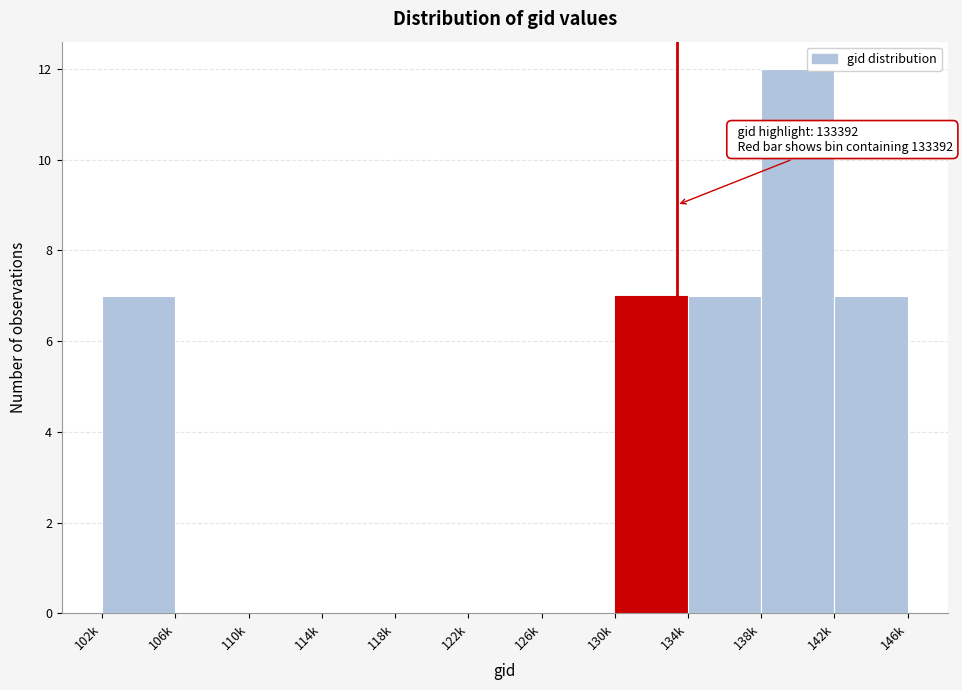

Reading right to left, transcribe all the data shown in this chart.

142k=7	138k=12	134k=7	130k=7	126k=0	122k=0	118k=0	114k=0	110k=0	106k=0	102k=7